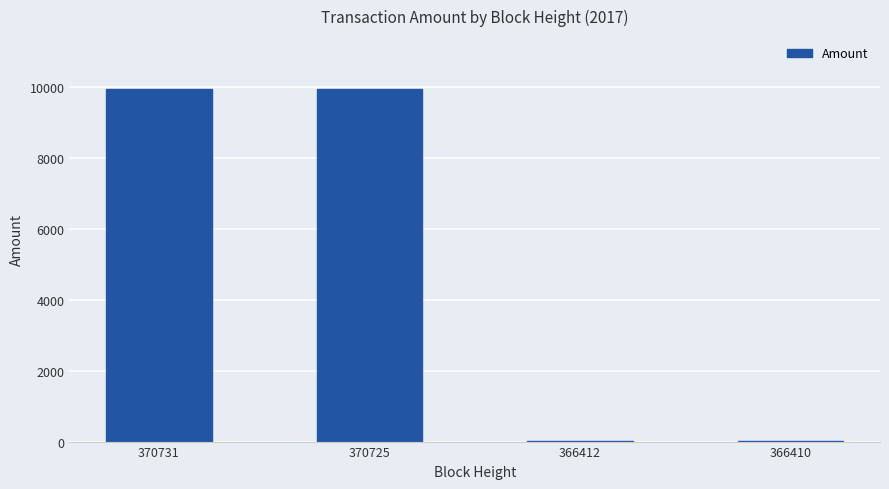

True or false: the data shows 5689 at 370725.

False